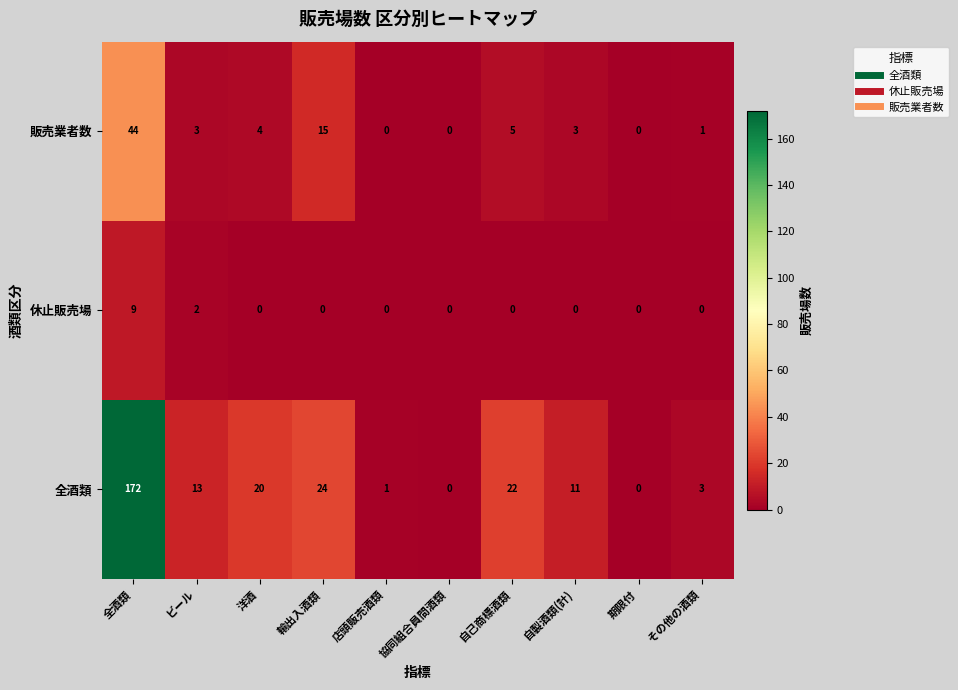

At which label is 休止販売場 closest to 4?

ビール